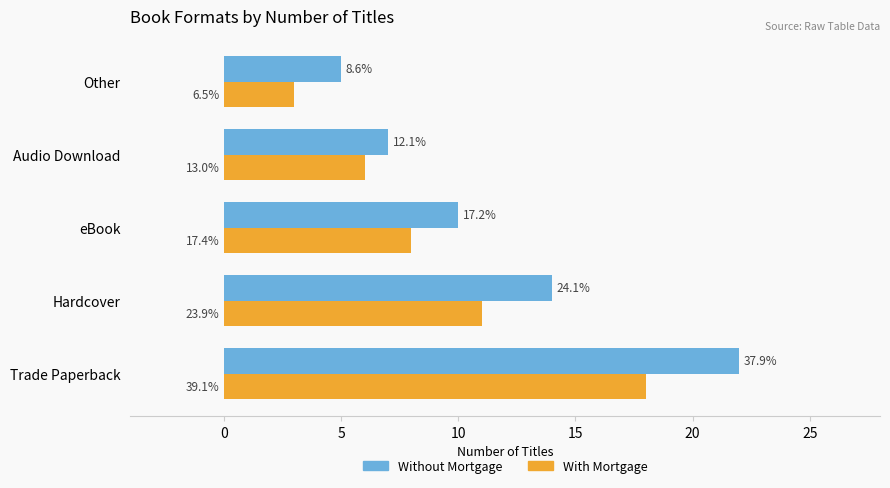

What are all the series names shown in the legend?

Without Mortgage, With Mortgage